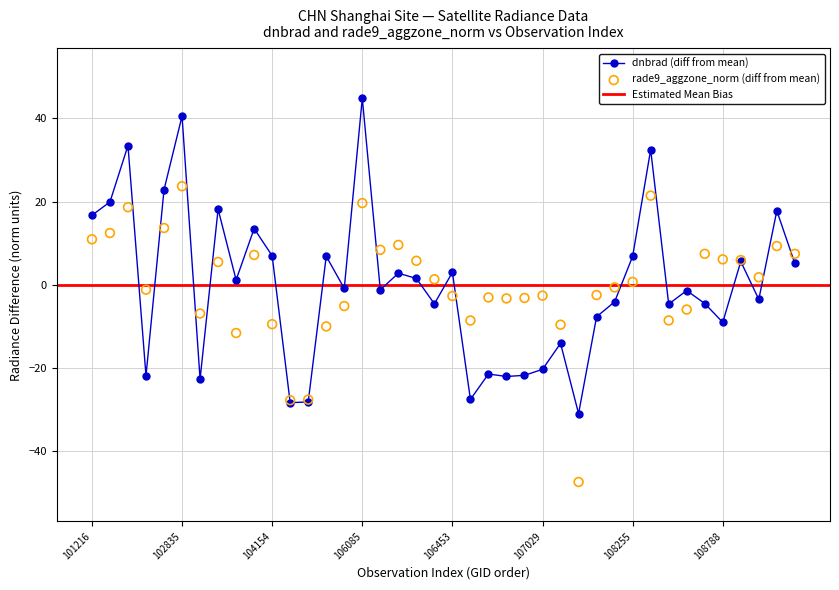

What is the total value across all series at 13?

-3.1